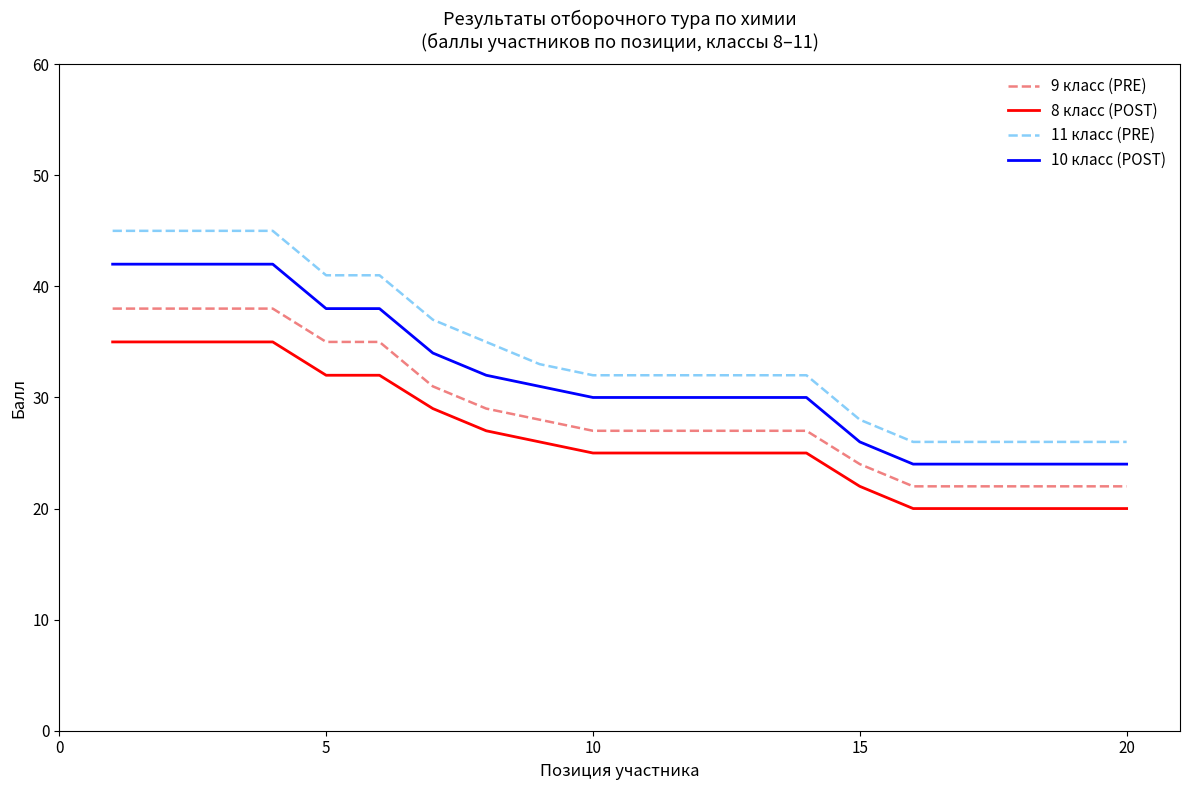

What is the difference between the maximum and minimum values in the 11 класс (PRE) series?

19